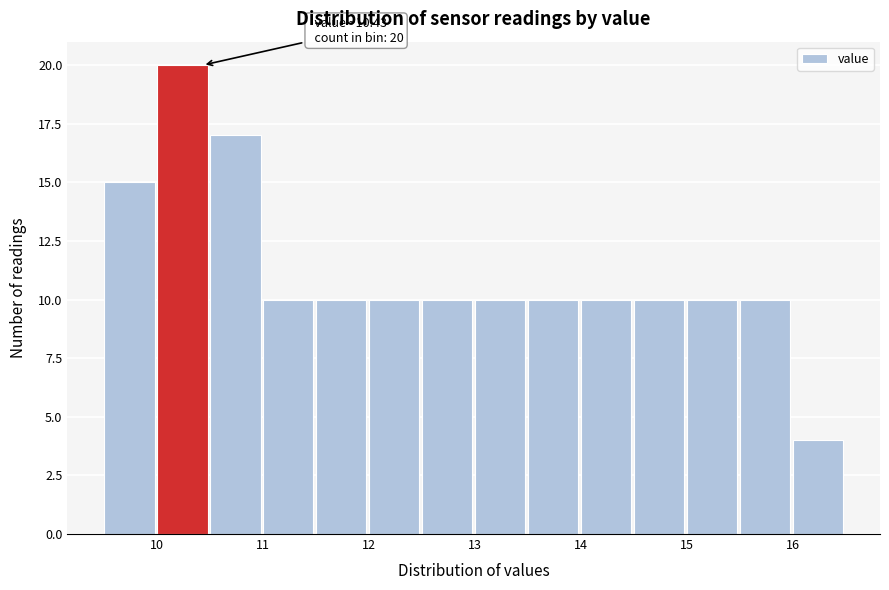

Which range on the x-axis has the tallest bar?

10.0 to 10.5